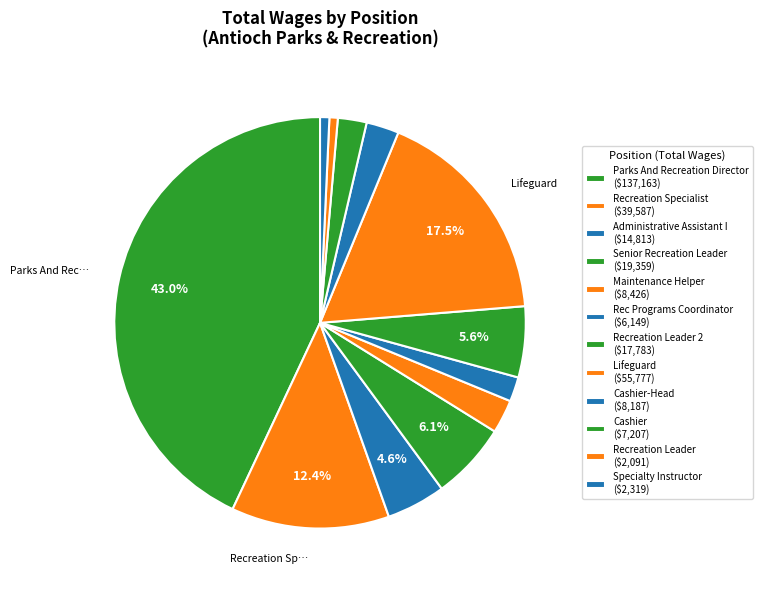

How many slices are in this pie chart?

12